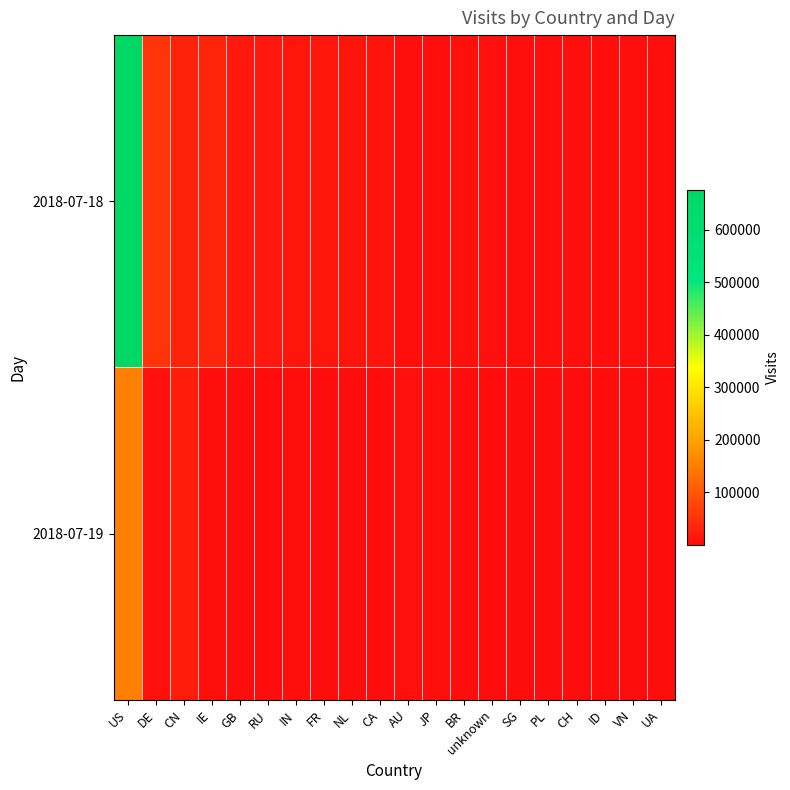

Reading left to right, transcribe all the data shown in this chart.

2018-07-18: US=674765	DE=54935	CN=31108	IE=34340	GB=16146	RU=17074	IN=14439	FR=15036	NL=12909	CA=11798	AU=4700	JP=4942	BR=6343	unknown=5577	SG=4500	PL=4297	CH=3663	ID=2865	VN=2870	UA=3791
2018-07-19: US=153394	DE=7991	CN=21249	IE=4516	GB=2448	RU=1316	IN=3501	FR=1589	NL=1762	CA=2795	AU=5945	JP=4036	BR=984	unknown=1376	SG=2158	PL=371	CH=872	ID=1584	VN=1098	UA=164